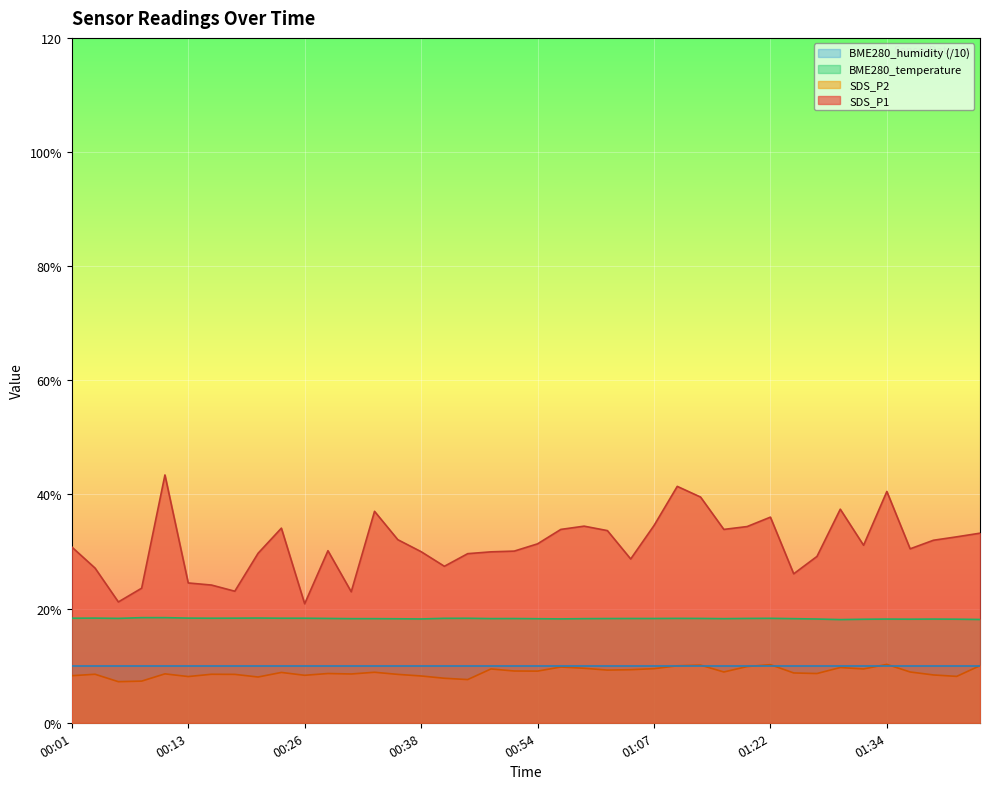

How many BME280_temperature values are between 18 and 19?

40